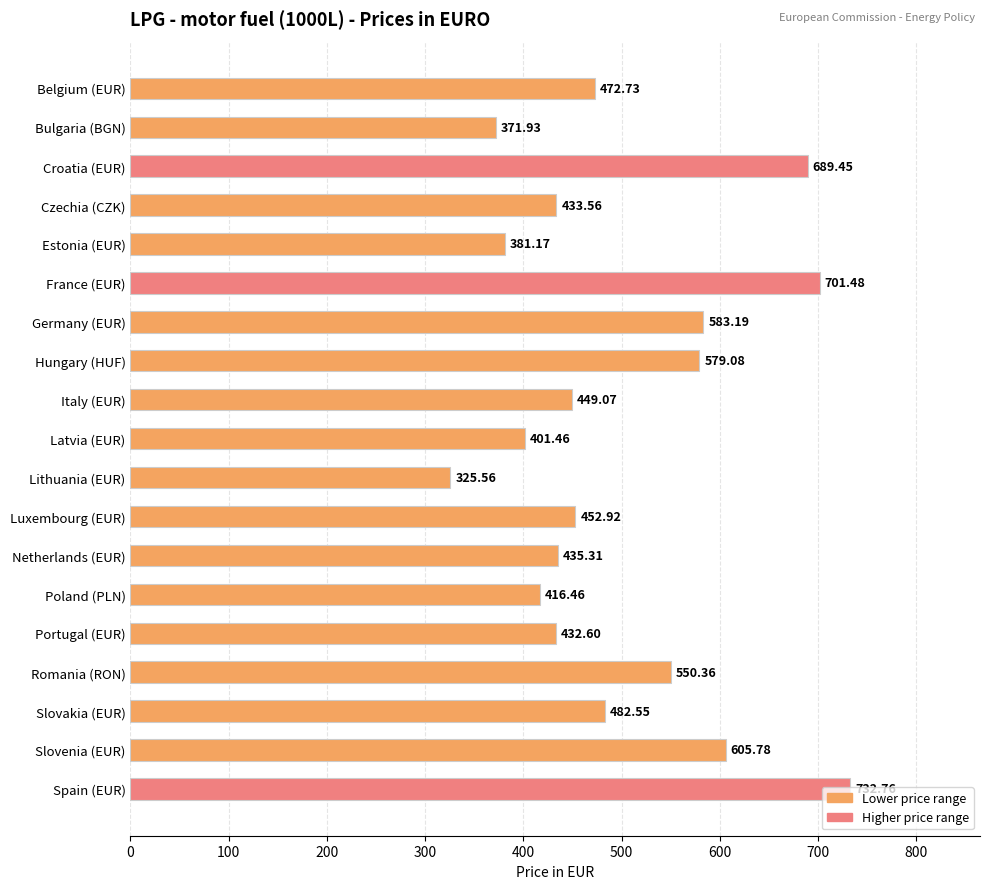

Does the chart contain stacked bars?

No